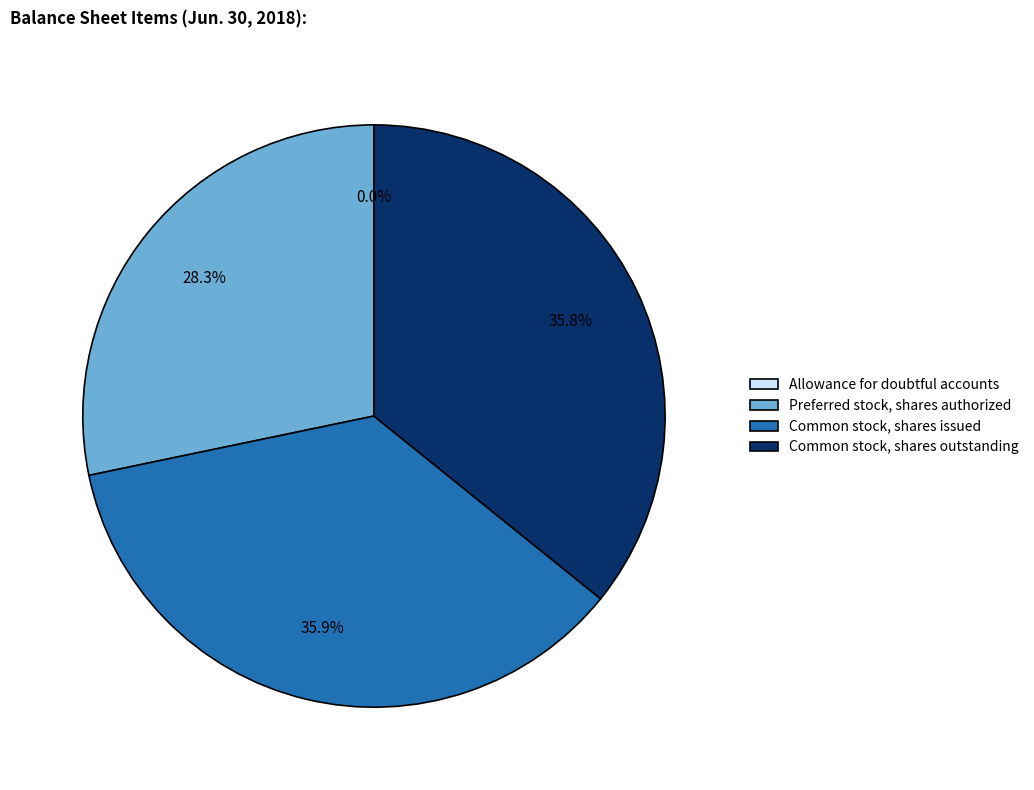

To the nearest percent, what is the difference between the largest and smallest slice percentages?

36%